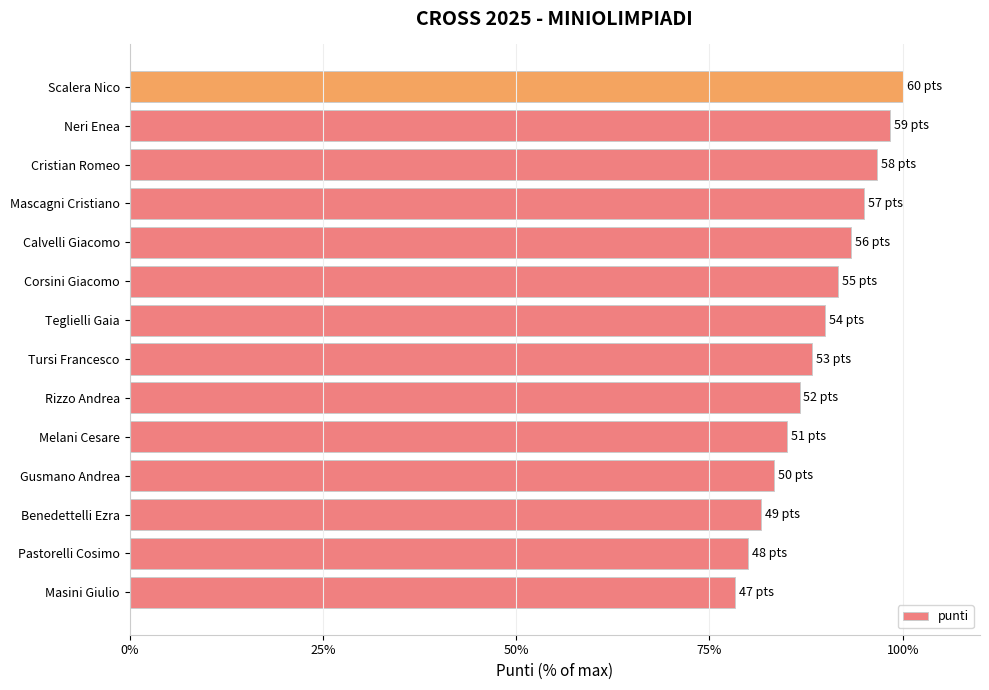

Reading bottom to top, extract all data points from this chart.

Masini Giulio=78.3	Pastorelli Cosimo=80.0	Benedettelli Ezra=81.7	Gusmano Andrea=83.3	Melani Cesare=85.0	Rizzo Andrea=86.7	Tursi Francesco=88.3	Teglielli Gaia=90.0	Corsini Giacomo=91.7	Calvelli Giacomo=93.3	Mascagni Cristiano=95.0	Cristian Romeo=96.7	Neri Enea=98.3	Scalera Nico=100.0